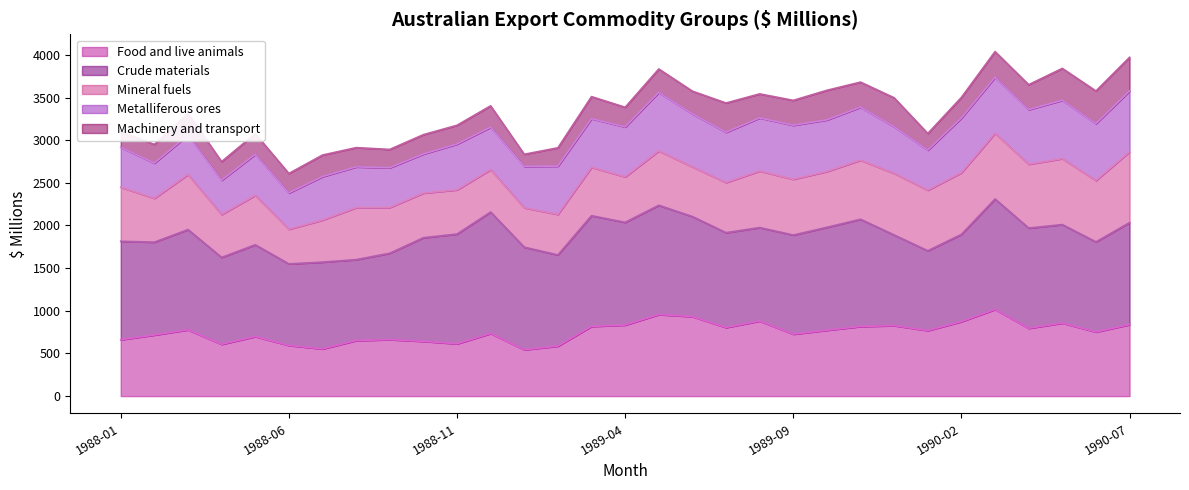

The value of Food and live animals at 1989-04 is 833. True or false?

True